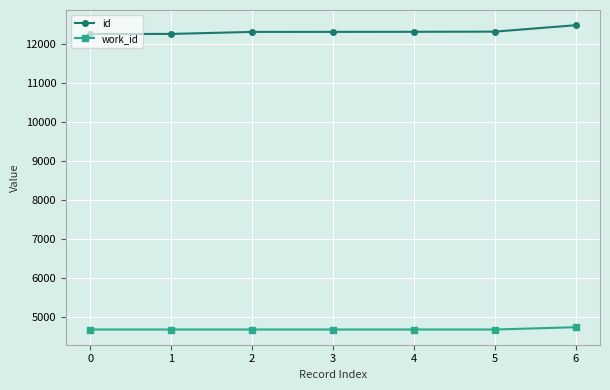

What is the difference between the highest and lowest values at 3?

7649